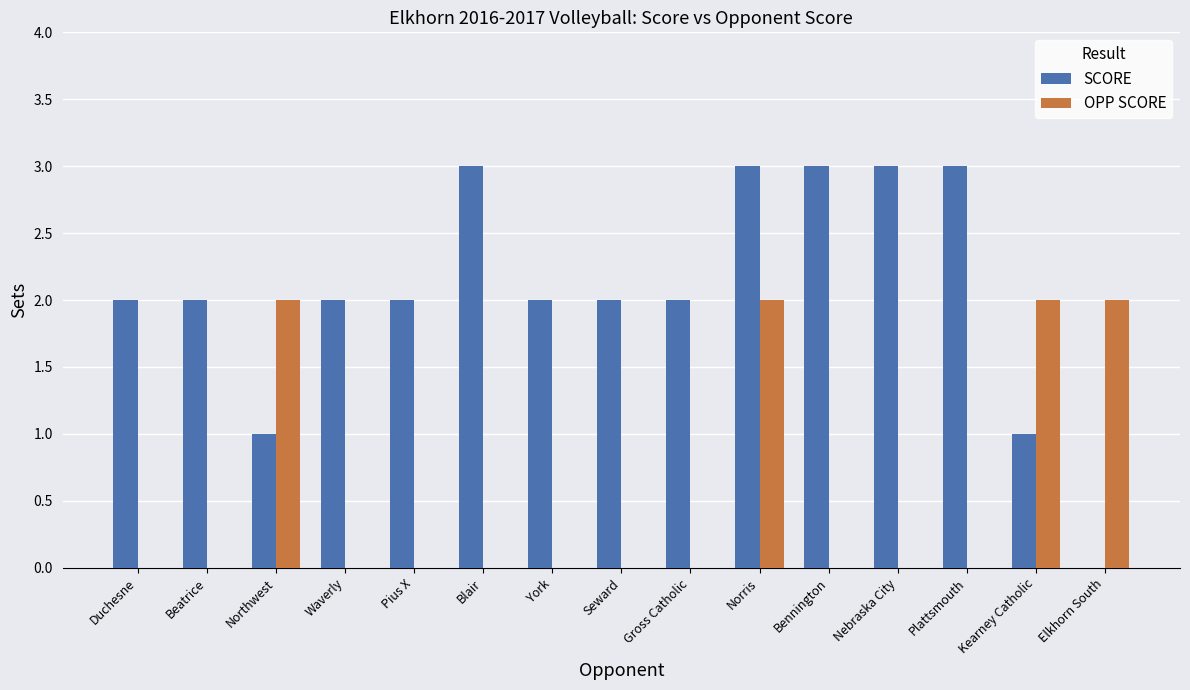

How many groups of bars are there?

15